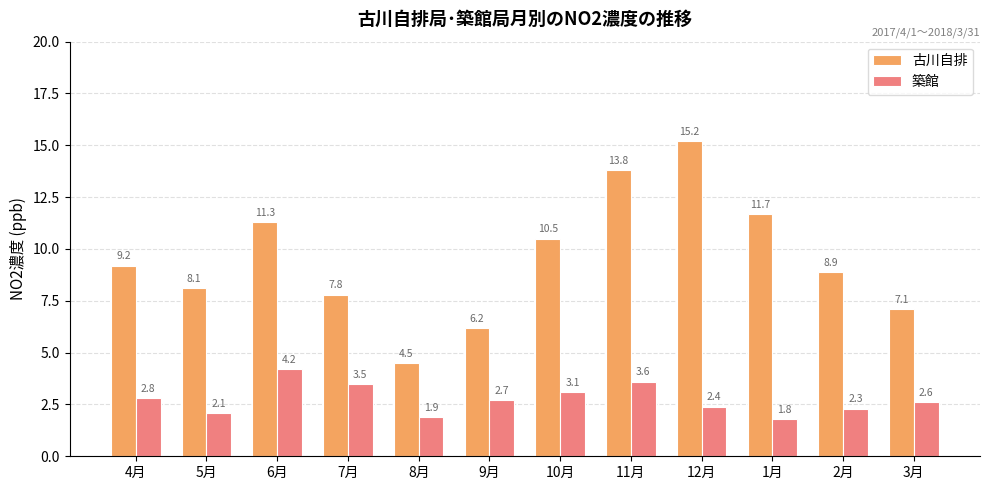

What are all the series names shown in the legend?

古川自排, 築館